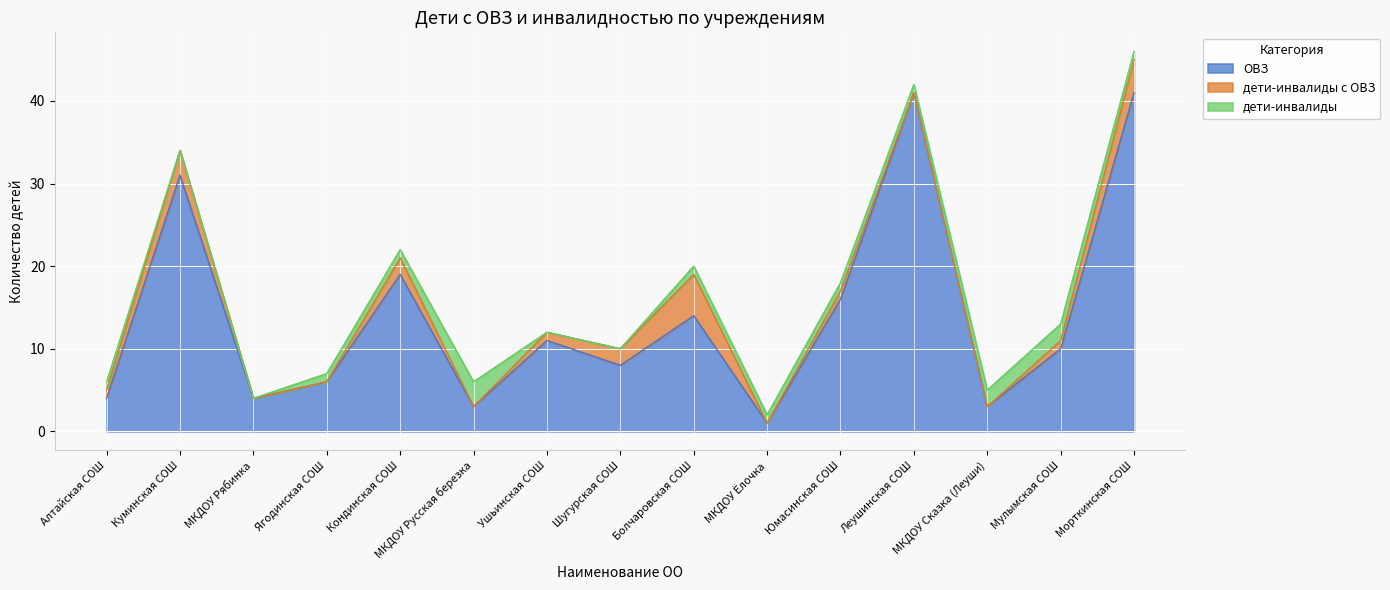

What is the maximum value for дети-инвалиды с ОВЗ?

5